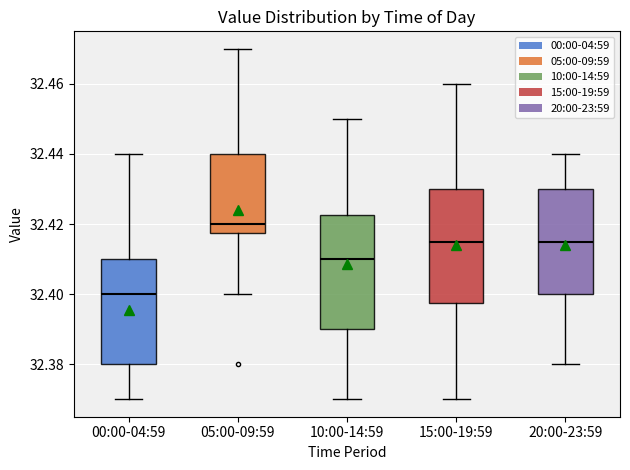

Which box has the lowest median line?

00:00-04:59